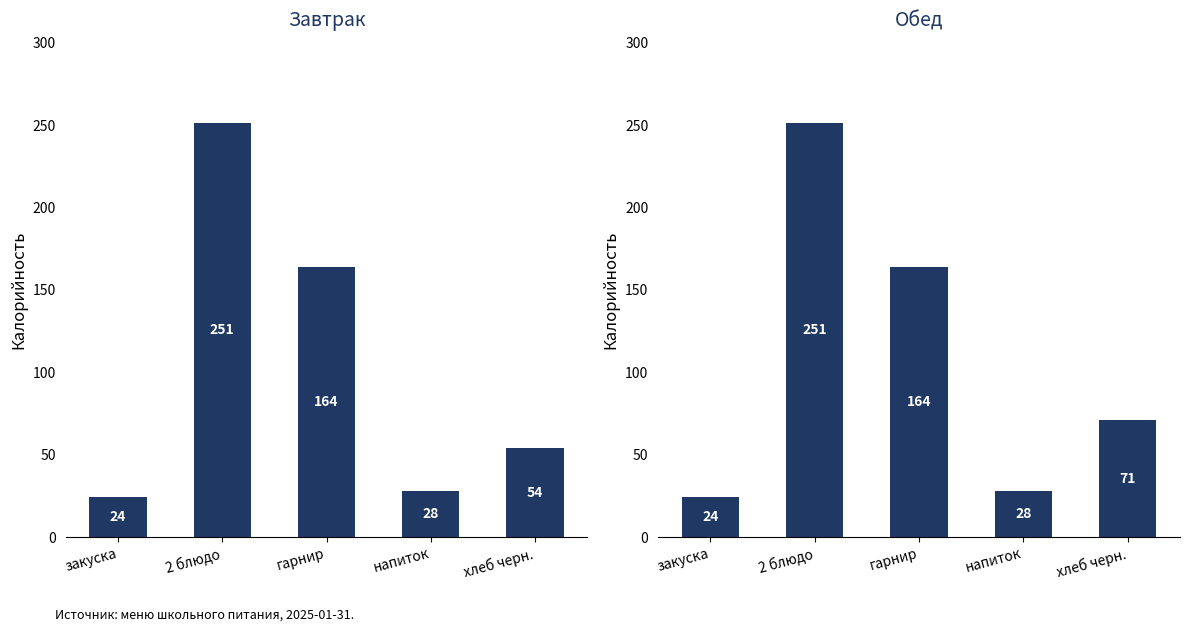

Are the bars horizontal?

No